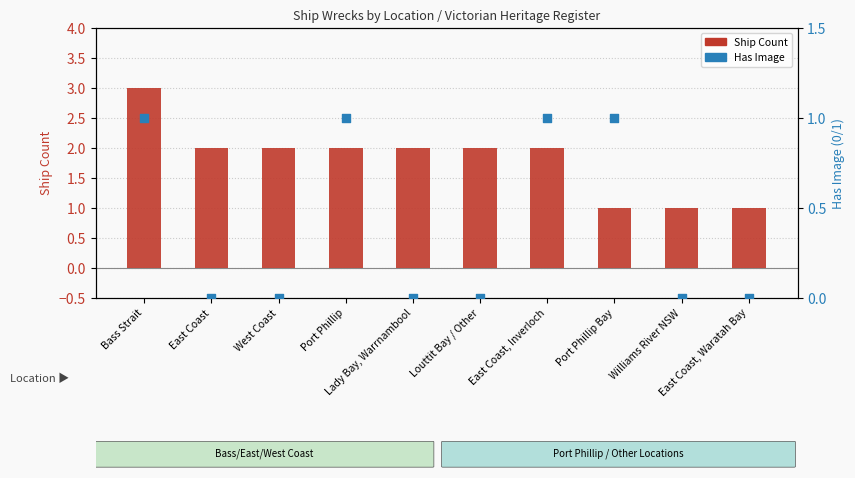

Which series contains the highest Y value?

Ship Count